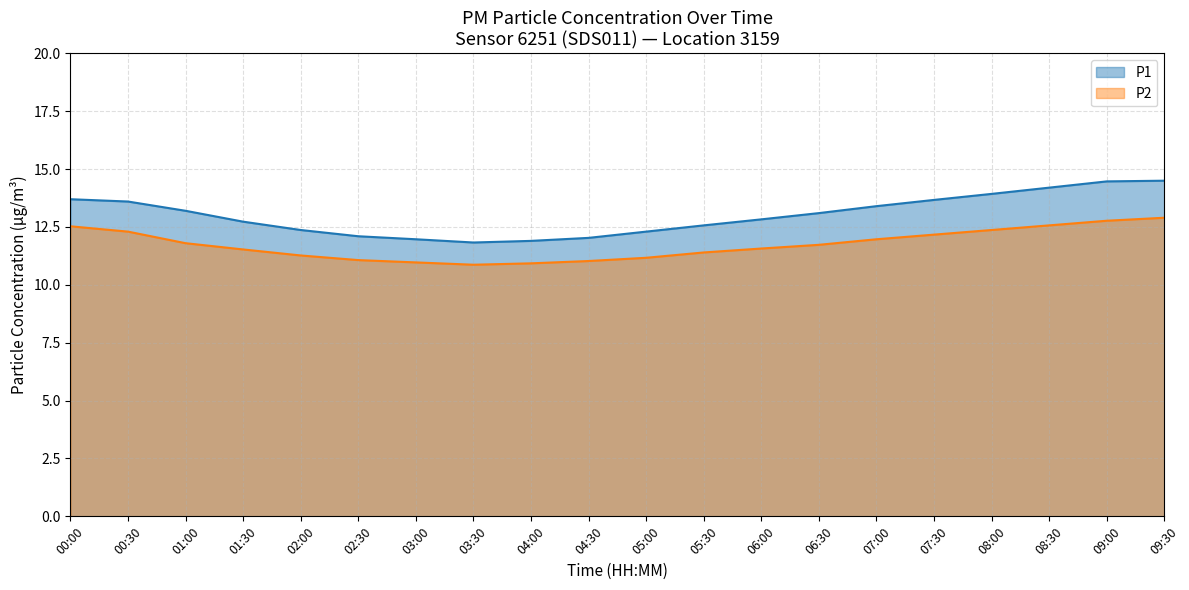

Reading right to left, what are all the values shown in this chart?

P1: 09:30=14.5	09:00=14.5	08:30=14.2	08:00=13.9	07:30=13.7	07:00=13.4	06:30=13.1	06:00=12.8	05:30=12.6	05:00=12.3	04:30=12.0	04:00=11.9	03:30=11.8	03:00=12.0	02:30=12.1	02:00=12.4	01:30=12.7	01:00=13.2	00:30=13.6	00:00=13.7
P2: 09:30=12.9	09:00=12.8	08:30=12.6	08:00=12.4	07:30=12.2	07:00=12.0	06:30=11.7	06:00=11.6	05:30=11.4	05:00=11.2	04:30=11.0	04:00=10.9	03:30=10.9	03:00=11.0	02:30=11.1	02:00=11.3	01:30=11.5	01:00=11.8	00:30=12.3	00:00=12.5